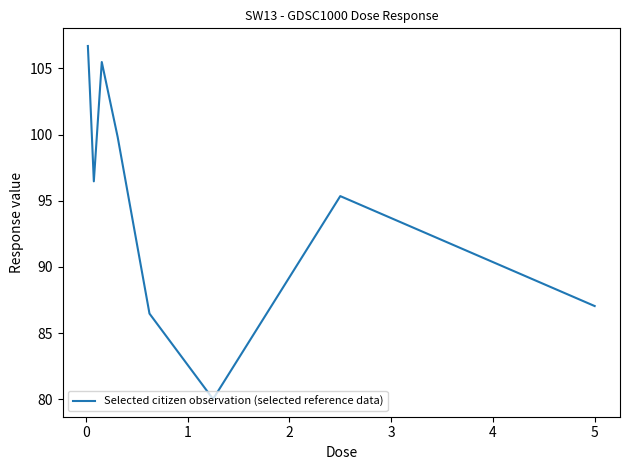

What is the greatest value displayed?

106.7